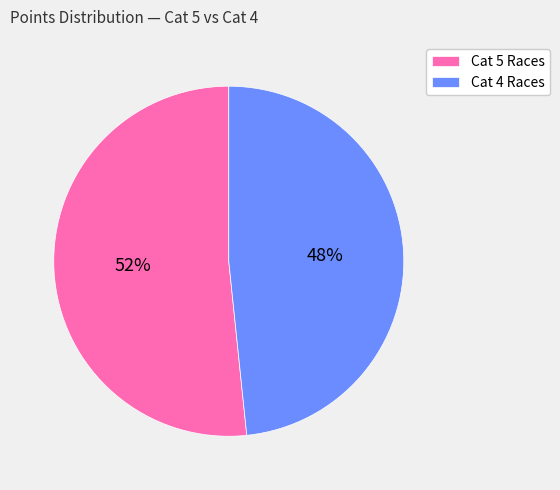

Is the sum of Cat 5 Races and Cat 4 Races greater than half?

Yes